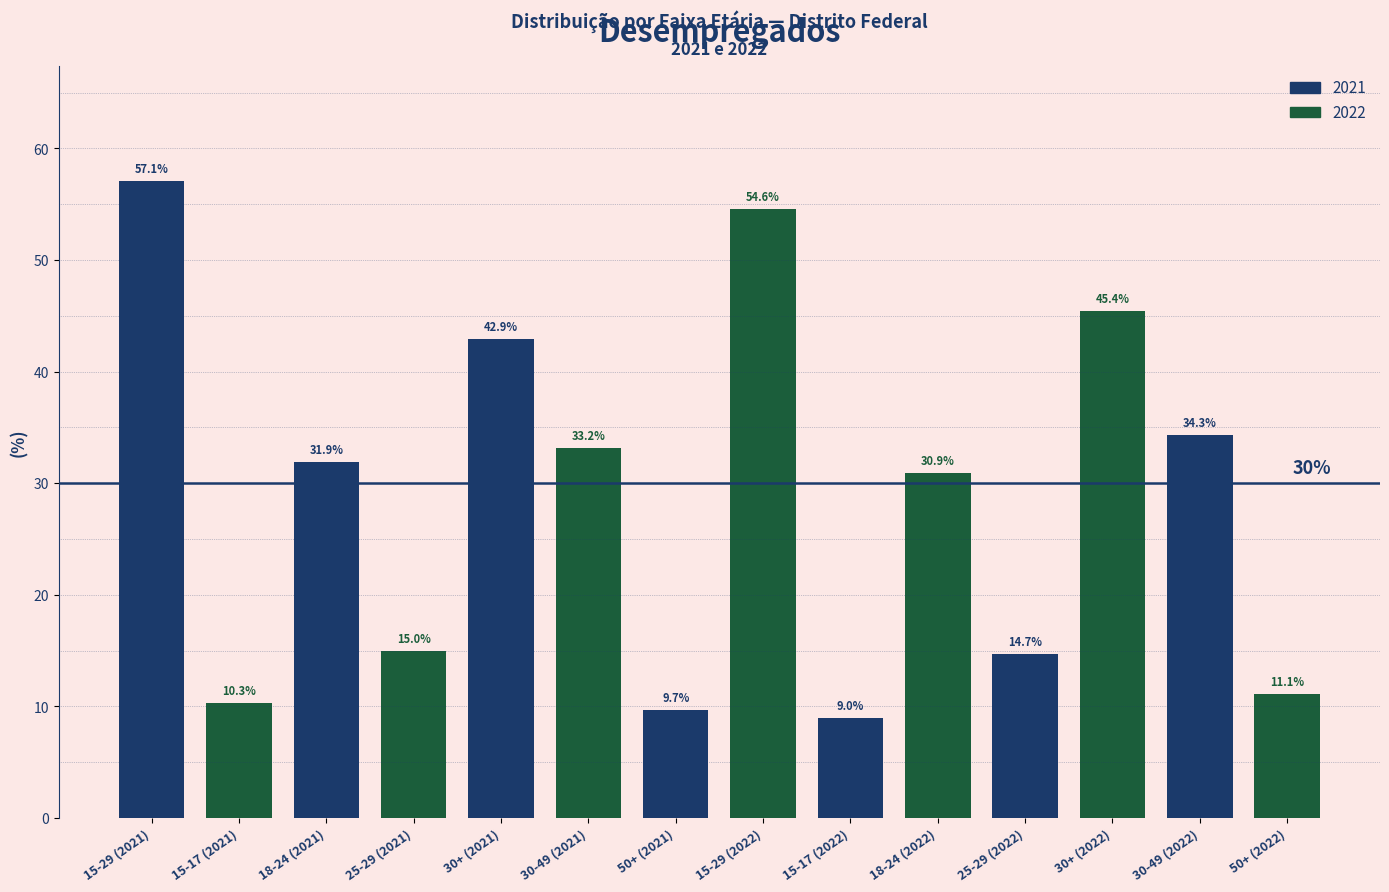

Reading right to left, transcribe all the data shown in this chart.

11.1	34.3	45.4	14.7	30.9	9.0	54.6	9.7	33.2	42.9	15.0	31.9	10.3	57.1